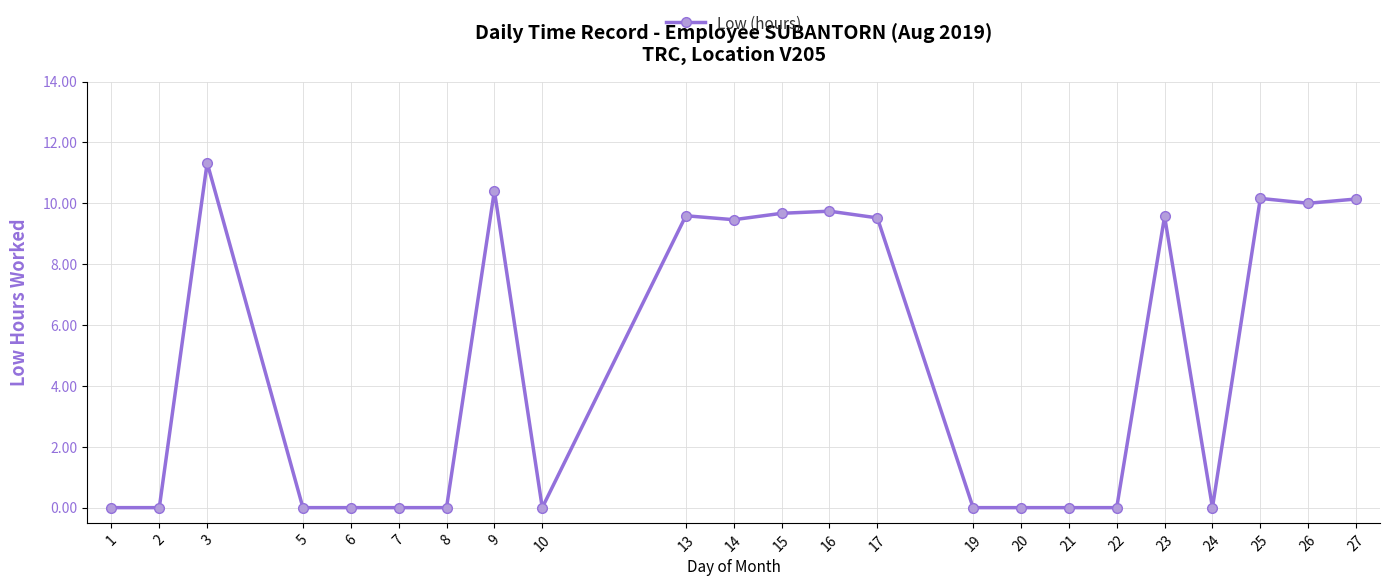

Between 14 and 3, which is larger?

3